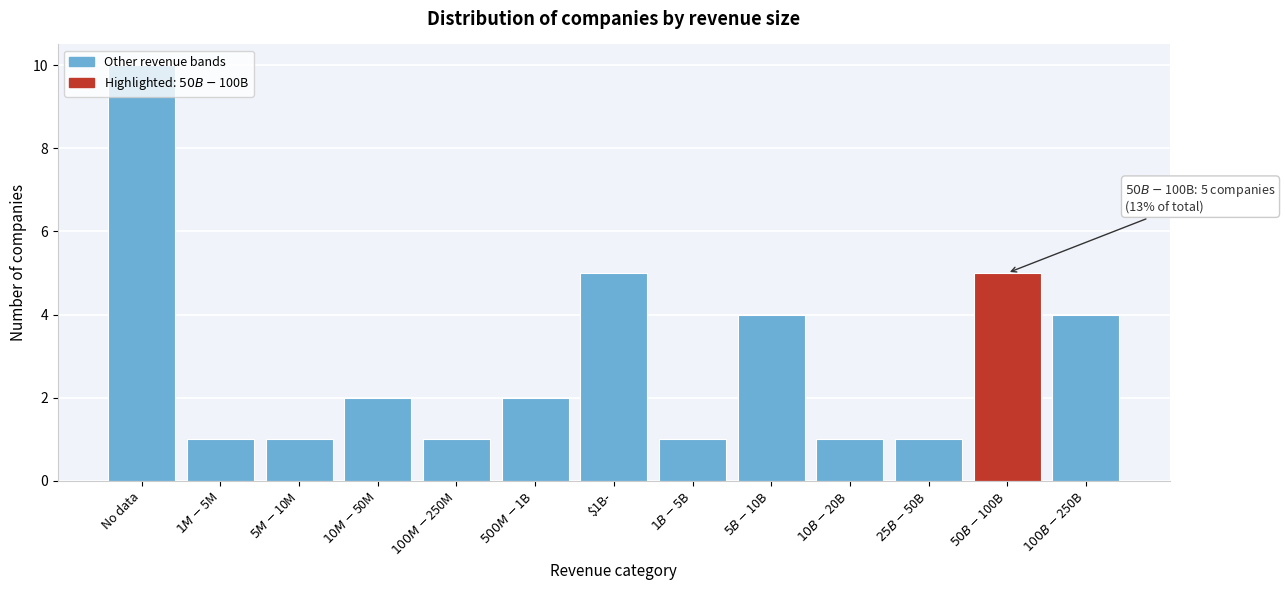

What is the label of the 1st bar from the left?

No data